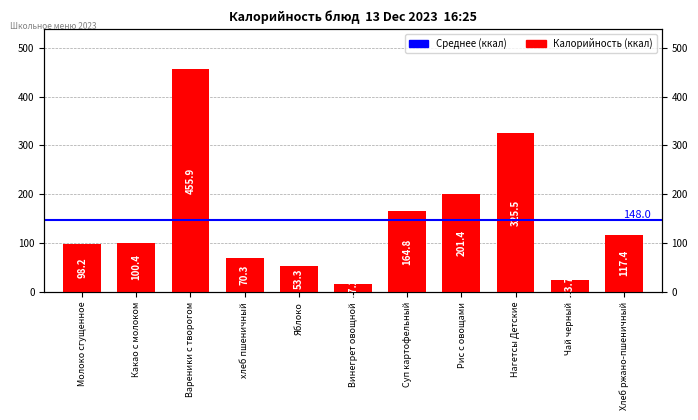

What is the change in value from Винегрет овощной to Чай черный?

+6.5